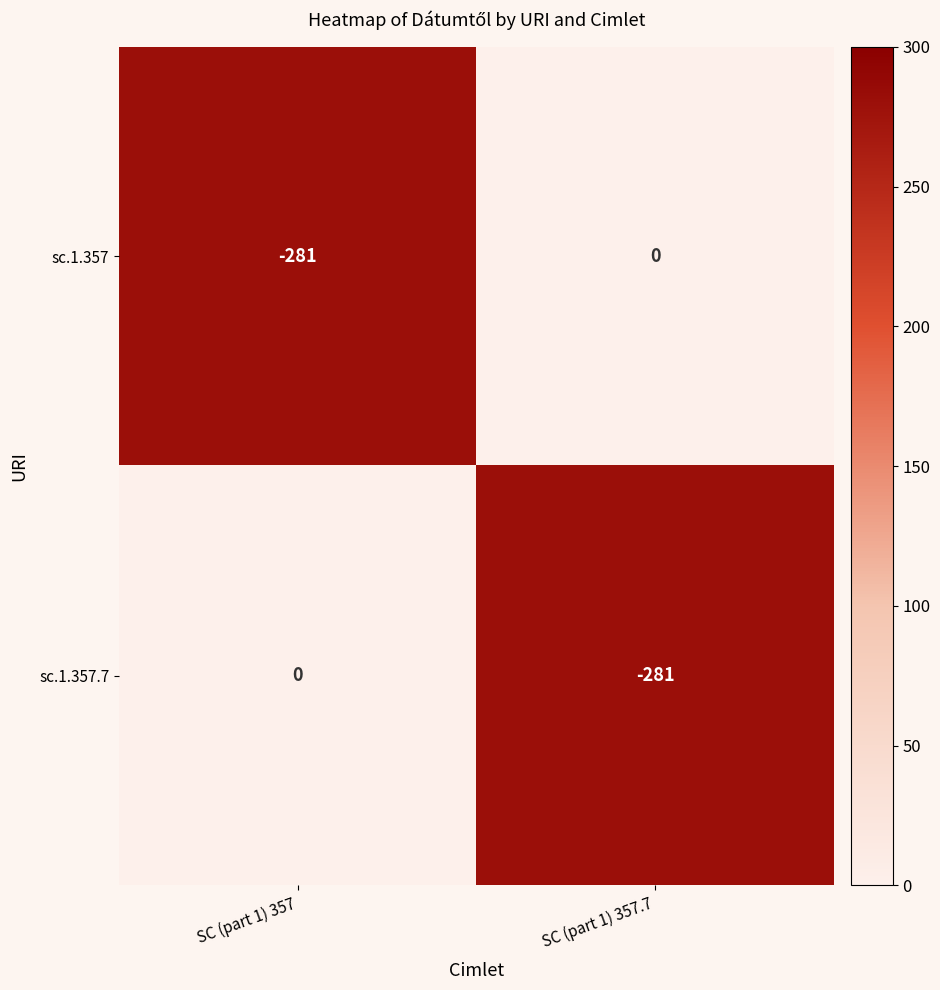

Rank the series at SC (part 1) 357.7 from lowest to highest value.

sc.1.357.7, sc.1.357